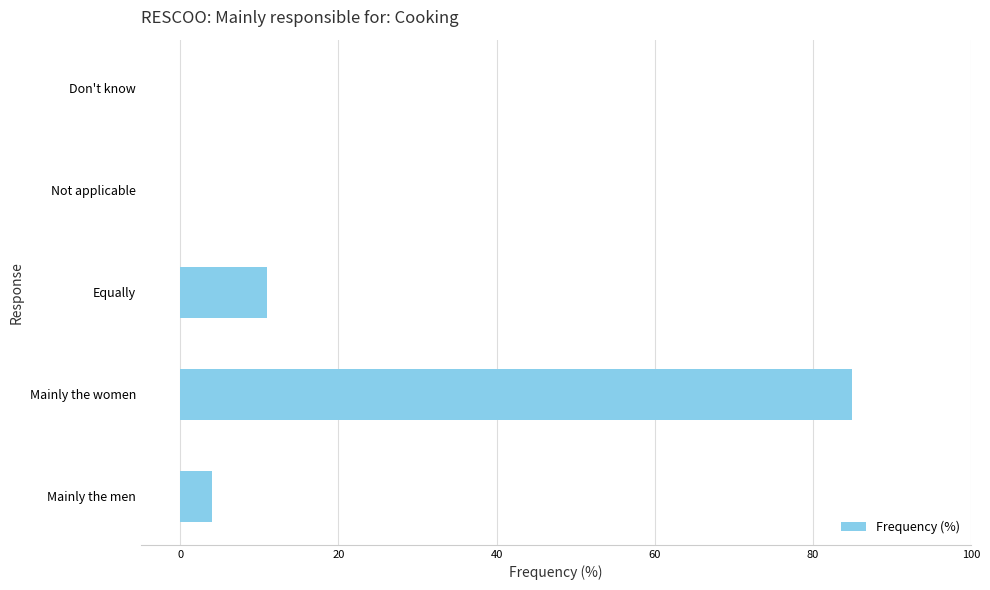

What is the change in value from Equally to Not applicable?

-11